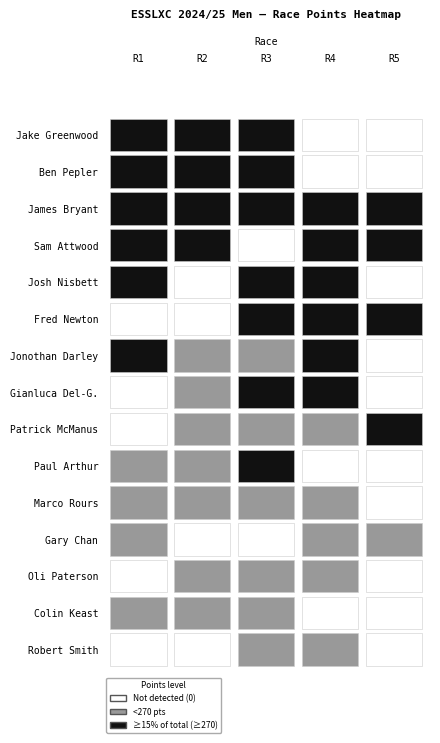

Reading left to right, list all the values displayed in this chart.

Jake Greenwood: 299	298	298	0	0
Ben Pepler: 293	299	297	0	0
James Bryant: 290	292	293	292	300
Sam Attwood: 284	287	0	288	298
Josh Nisbett: 288	0	284	290	0
Fred Newton: 0	0	275	282	293
Jonothan Darley: 271	243	266	280	0
Gianluca Del-G.: 0	267	270	273	0
Patrick McManus: 0	245	254	266	288
Paul Arthur: 255	266	277	0	0
Marco Rours: 244	256	251	254	0
Gary Chan: 209	0	0	236	264
Oli Paterson: 0	218	213	239	0
Colin Keast: 210	215	200	0	0
Robert Smith: 0	0	178	192	0